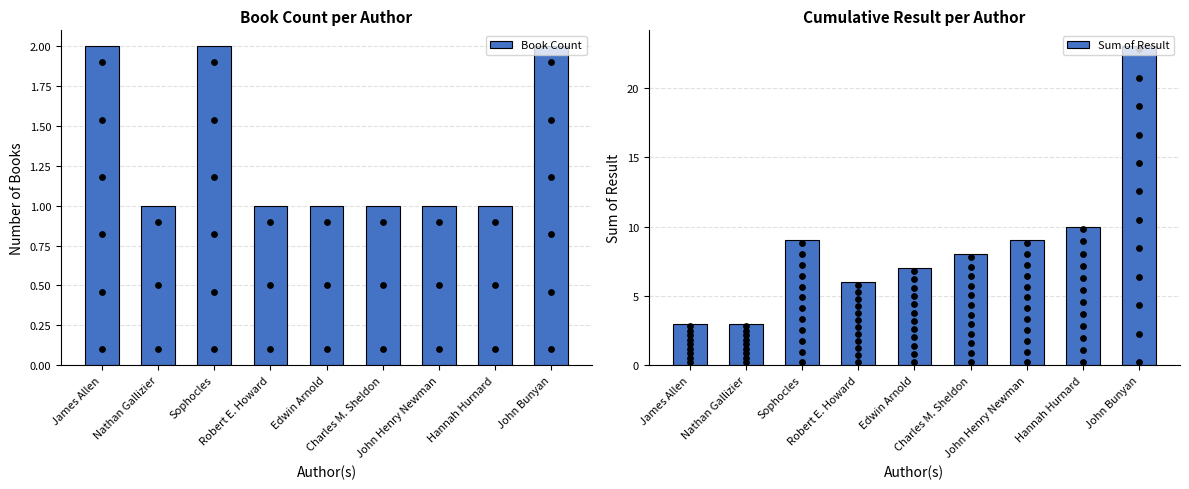

Which series reaches the minimum Y coordinate?

Book Count